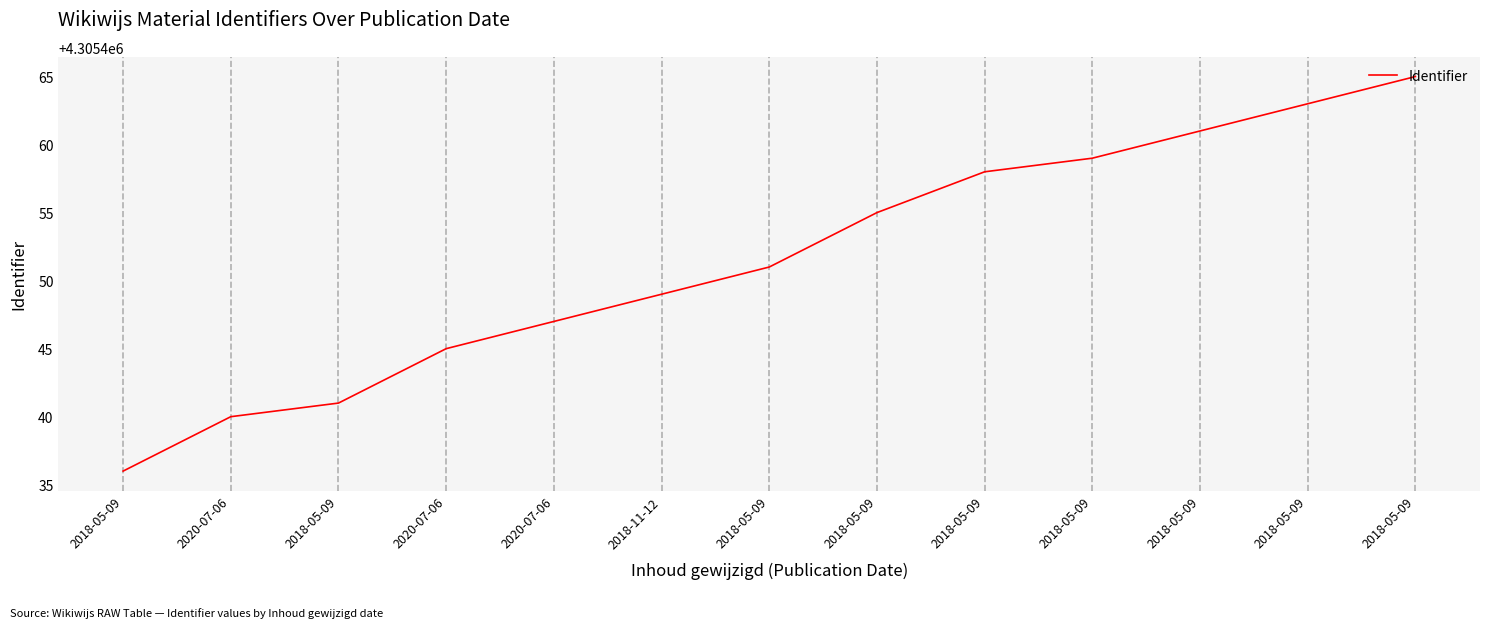

How many lines are shown in the chart?

1